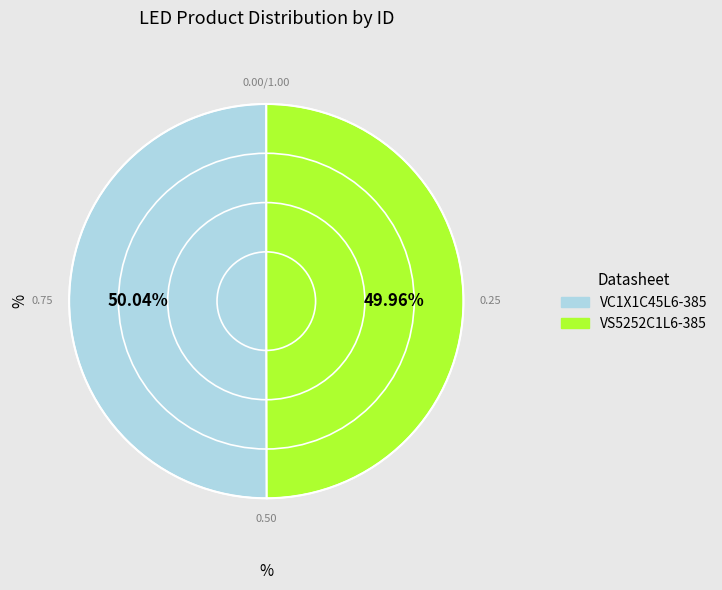

Approximately how many times larger is the value at VC1X1C45L6-385 compared to VS5252C1L6-385?

1.0